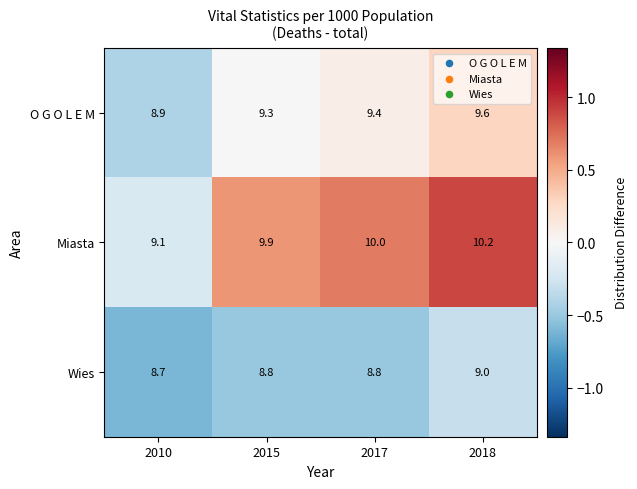

What is the difference between the maximum and minimum values in the Miasta series?

1.1